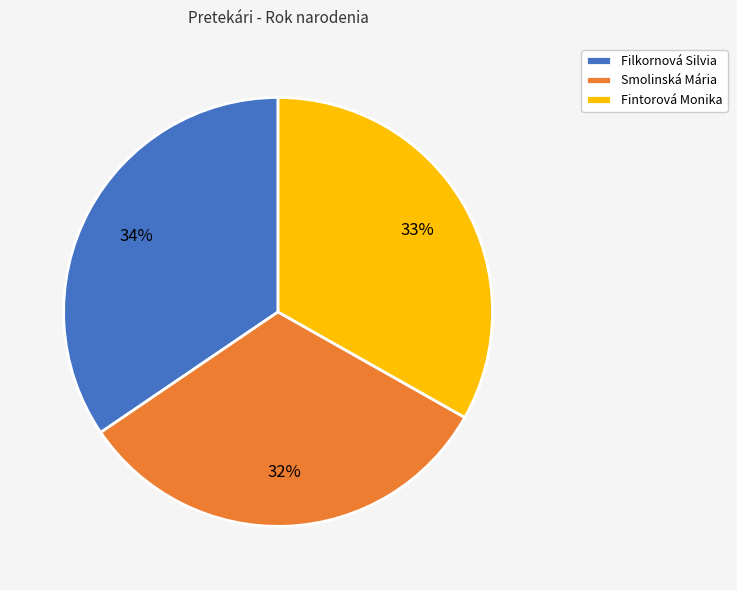

Which category has the smallest portion of the pie?

Smolinská Mária